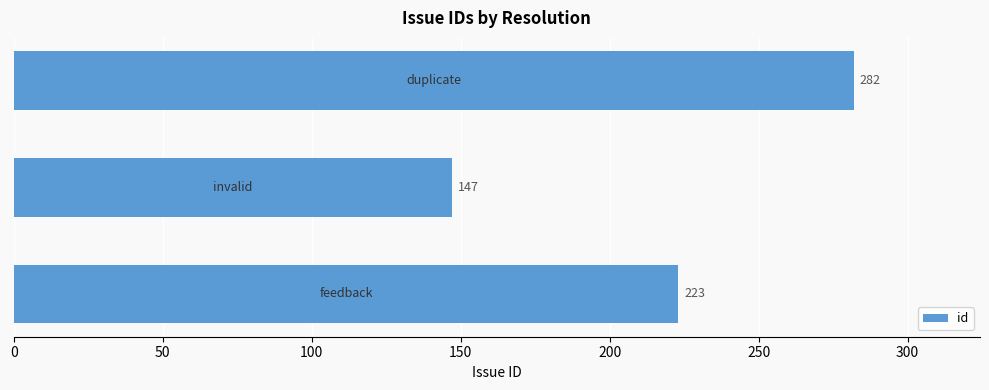

What is the sum of all values?

652